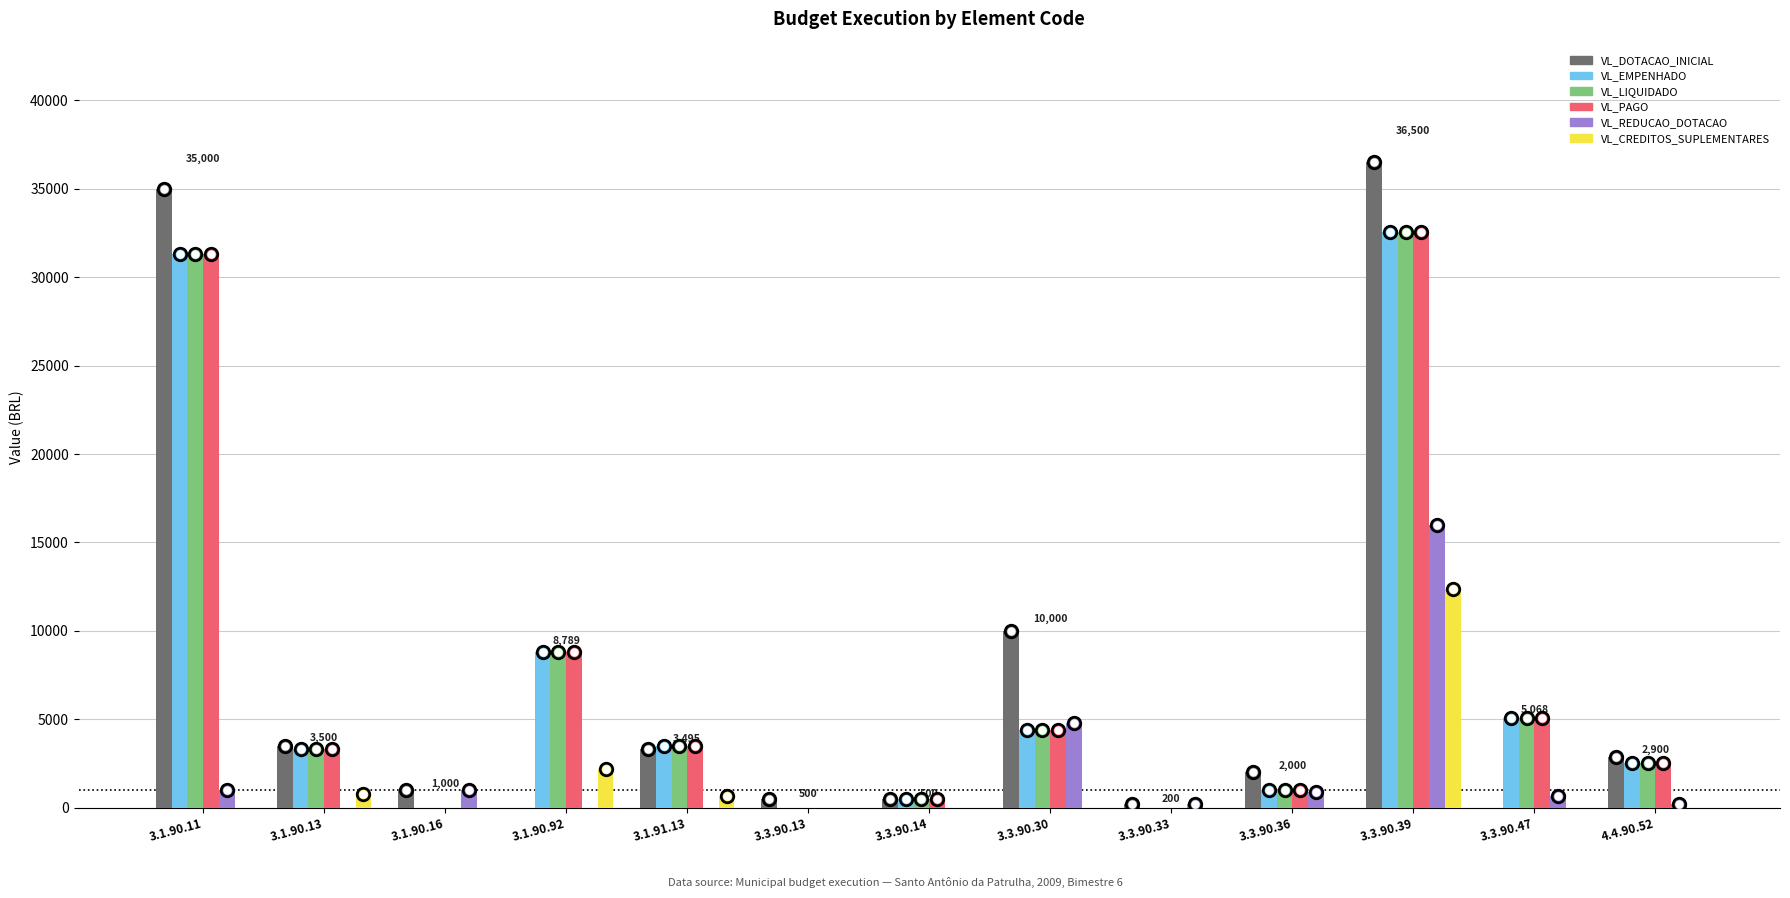

What is the average value of the VL_PAGO series?

7153.7